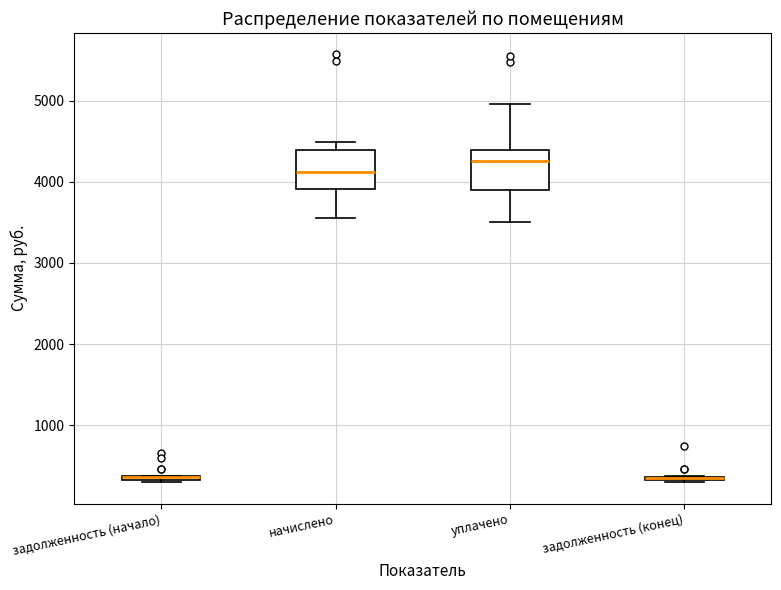

Where is the lower edge of the box for задолженность (начало) on the y-axis? The values are not printed on the chart, so give them approximately, as read against the axis.

300